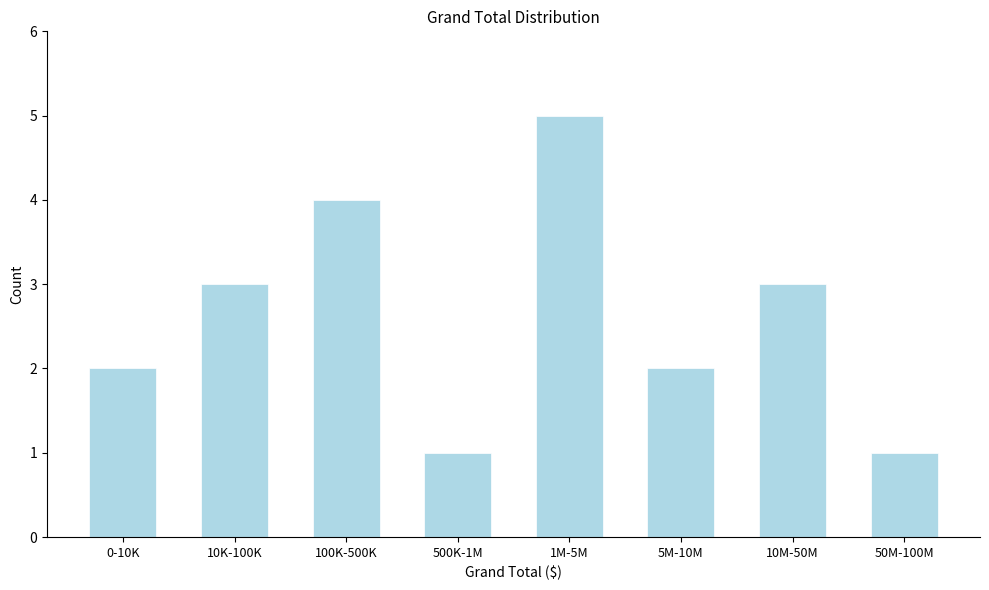

Reading right to left, list all the values displayed in this chart.

50M-100M=1	10M-50M=3	5M-10M=2	1M-5M=5	500K-1M=1	100K-500K=4	10K-100K=3	0-10K=2